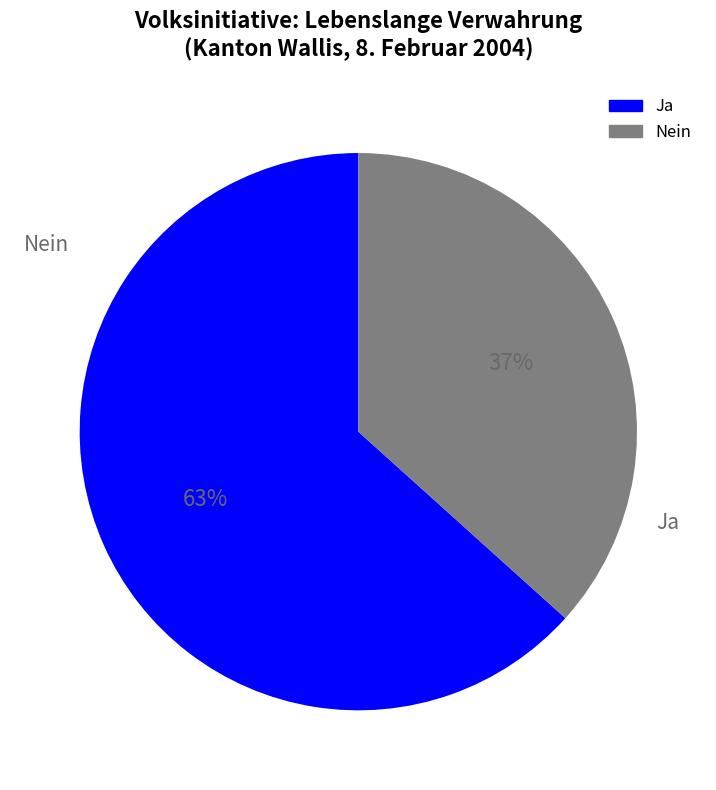

What percentage is the Nein slice, to the nearest percent?

37%